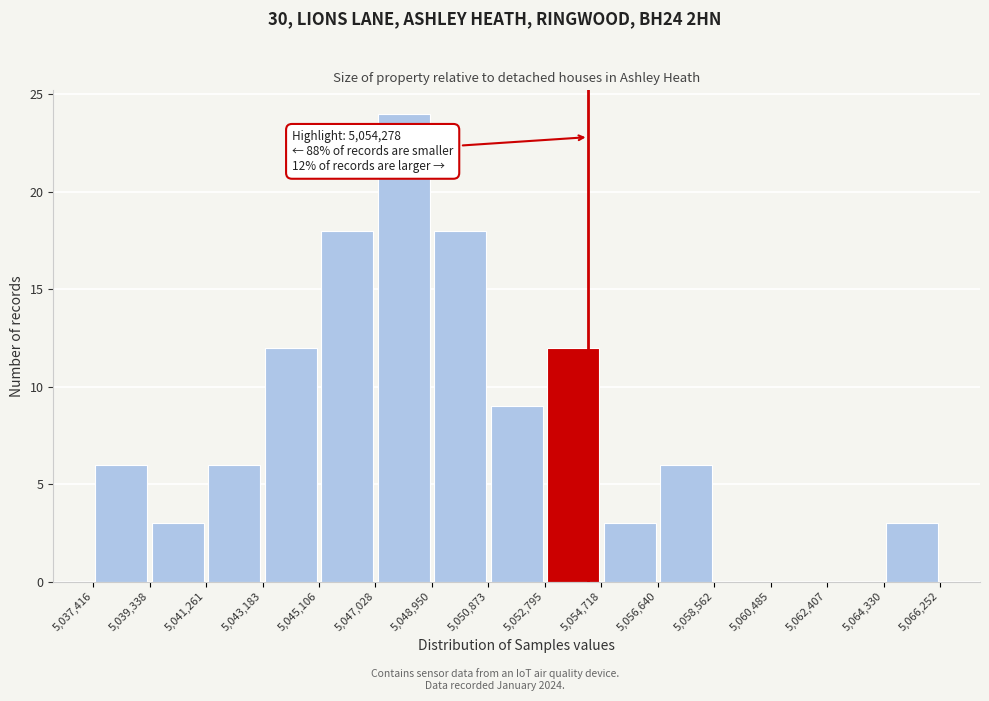

Which range on the x-axis has the tallest bar?

5,047,028 to 5,048,950